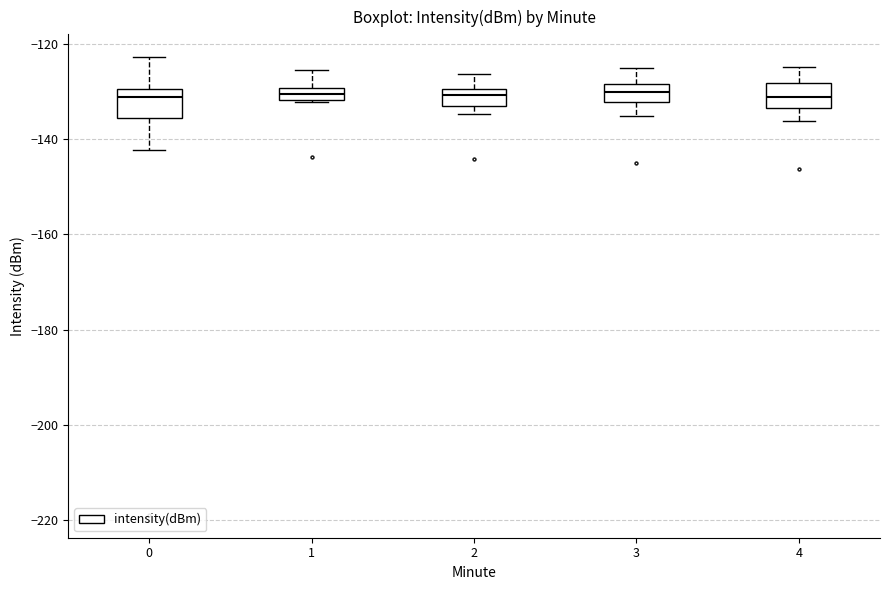

Where is the upper edge of the box at x = 2 on the y-axis? The values are not printed on the chart, so give them approximately, as read against the axis.

-130